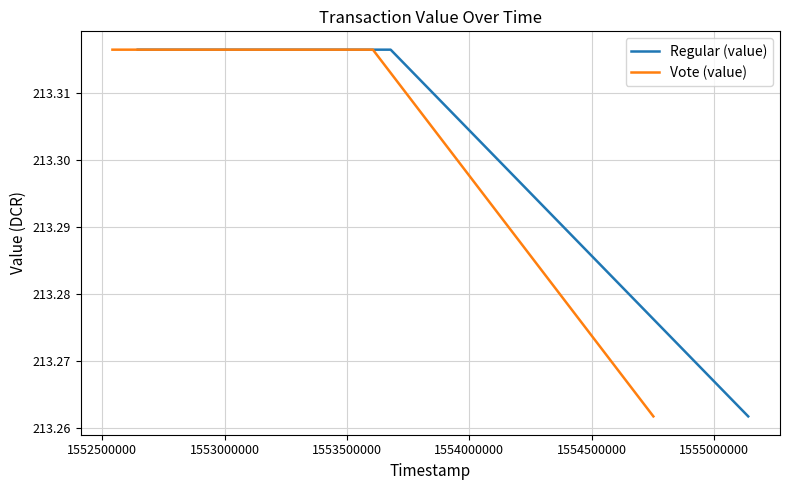

Which label corresponds to the largest value in the chart?

1552500000